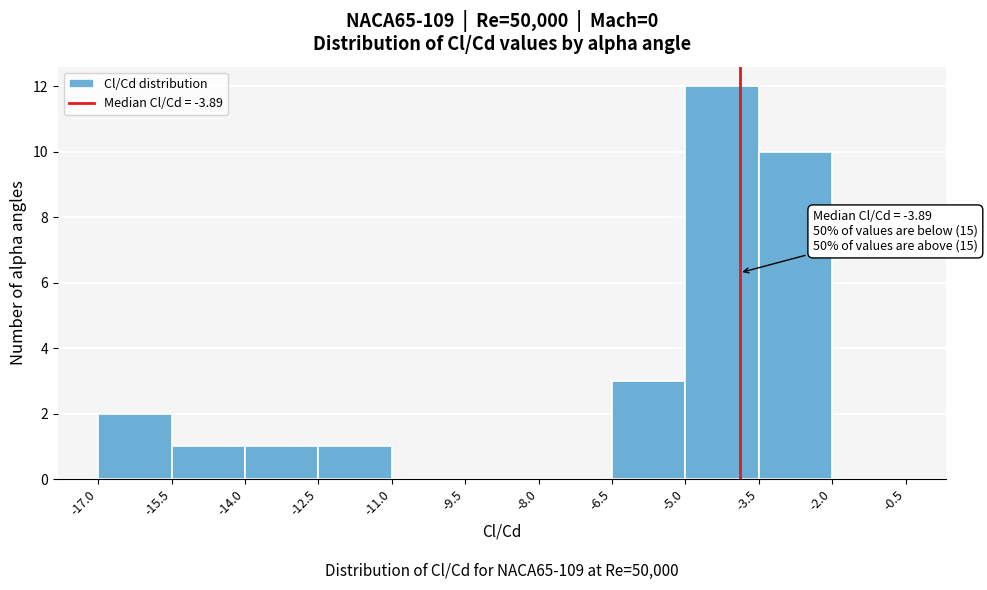

Over which range of the x-axis is the bar tallest?

-5.0 to -3.5